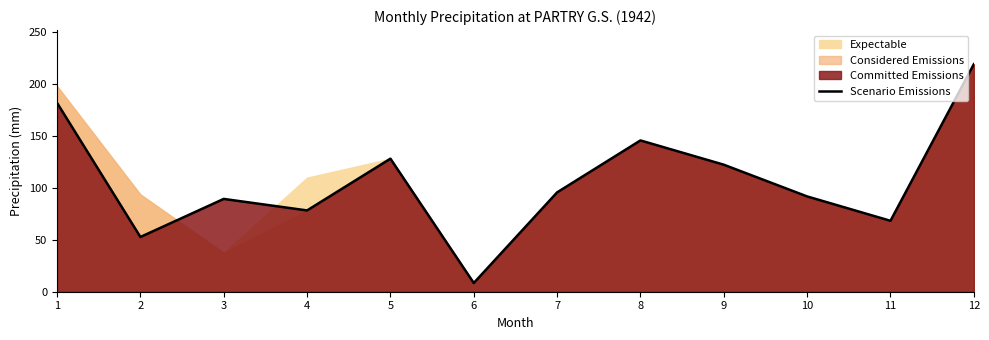

What is the value of the 3rd point from the left?

89.5